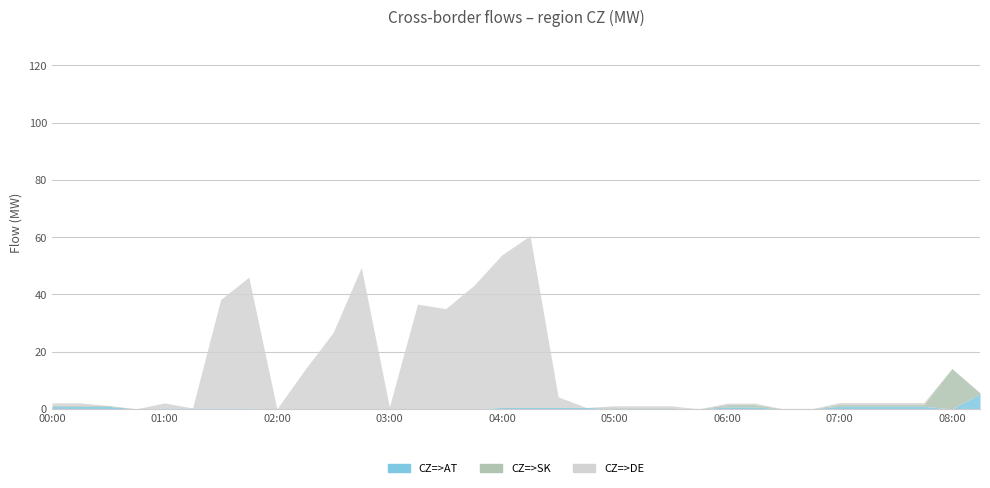

What is the difference between the CZ=>DE values at 03:15 and 07:15?

36.0